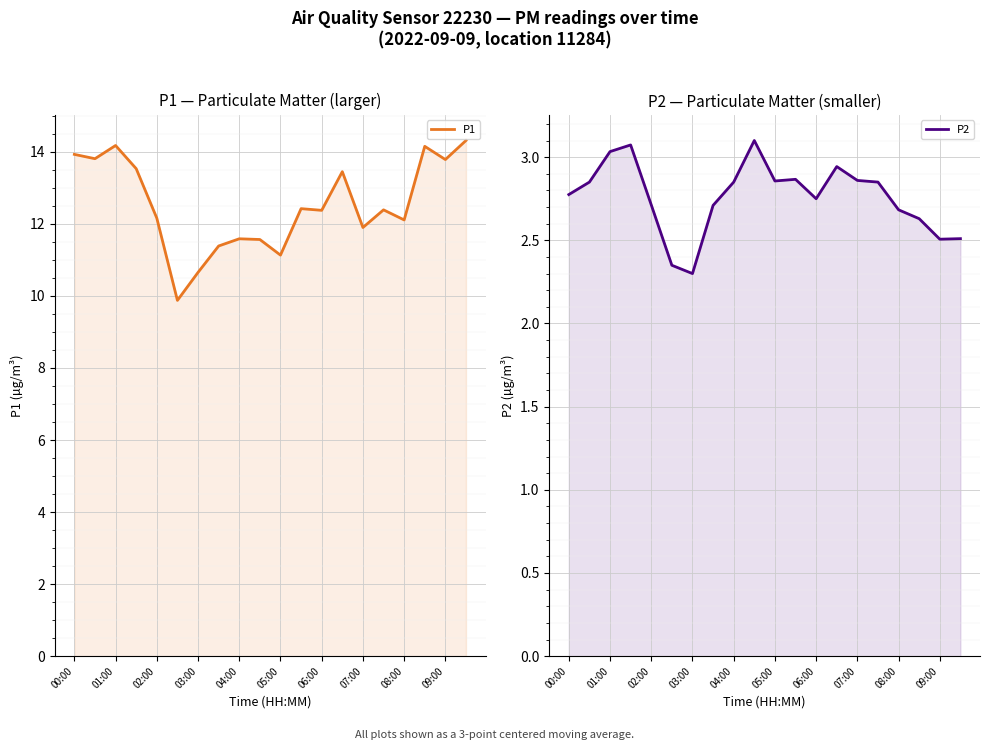

True or false: P2 has more than 0 interior local peaks.

True